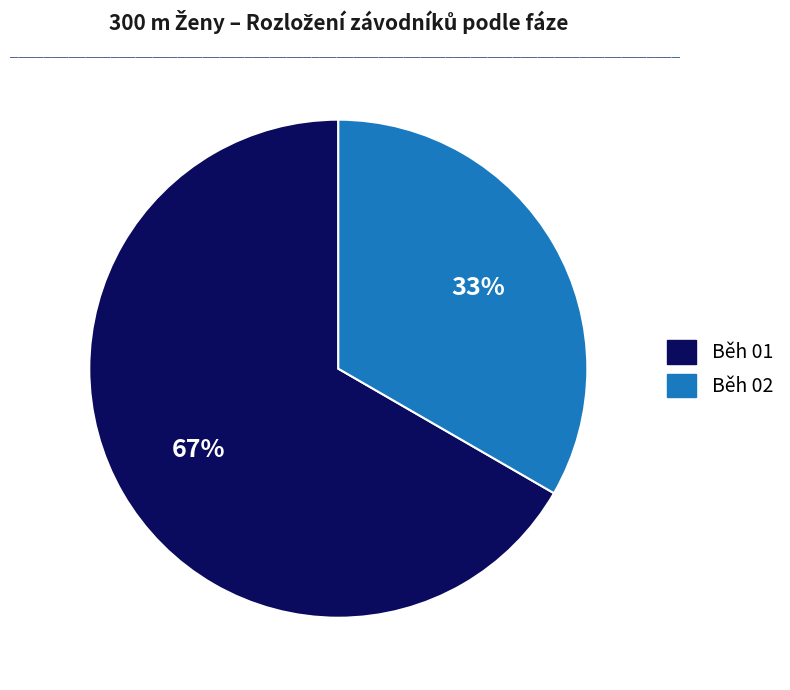

Do Běh 02 and Běh 01 together represent more than half of the pie?

Yes